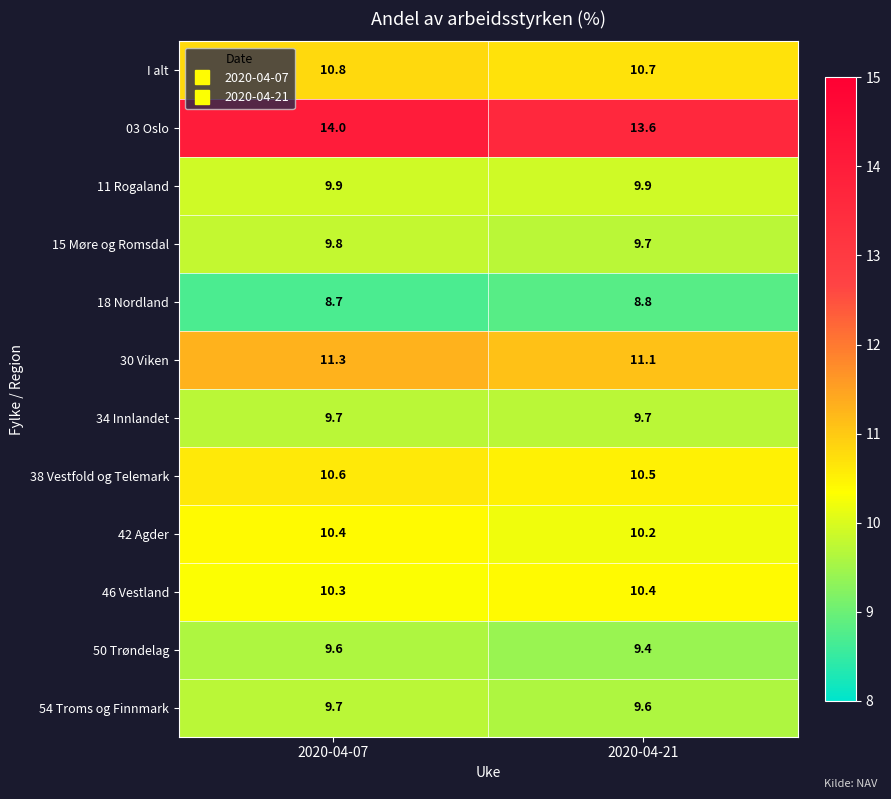

Which label corresponds to the smallest value in the chart?

2020-04-07